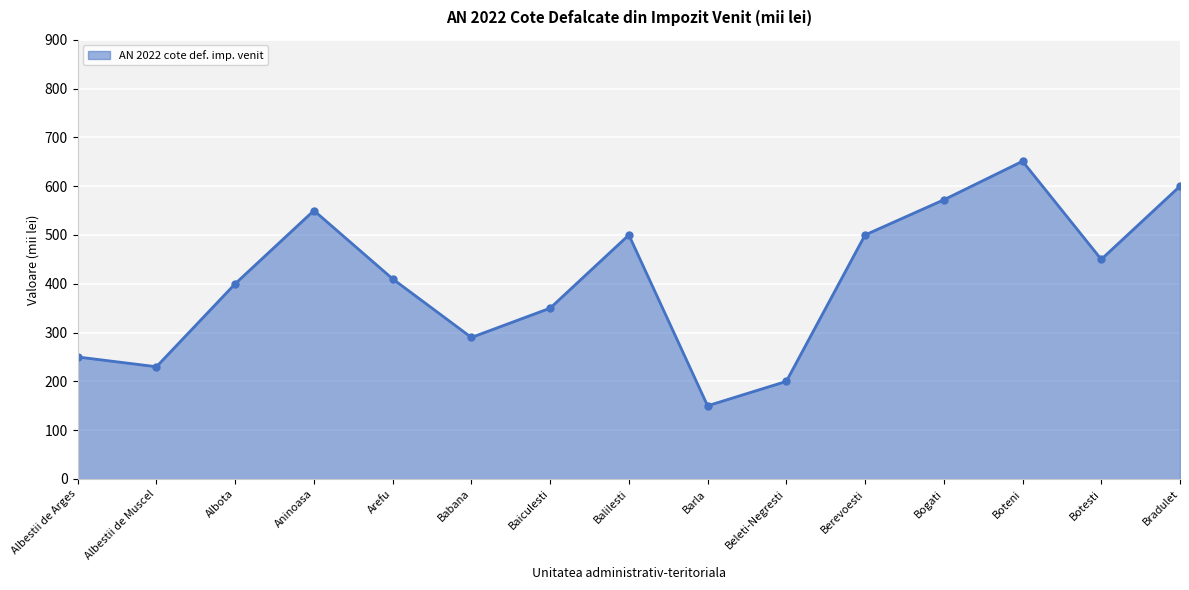

The value at Barla is 238. True or false?

False